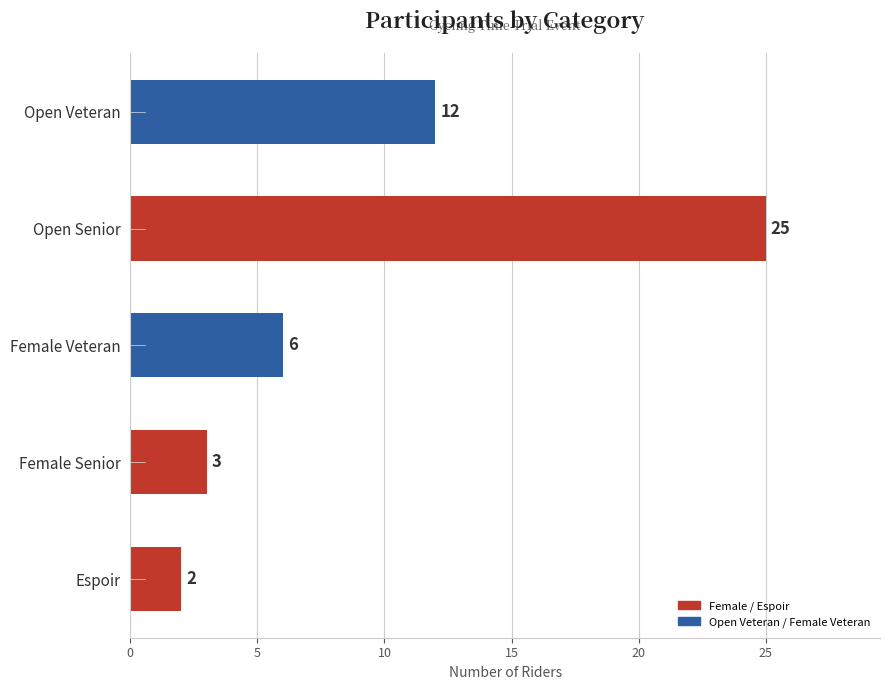

Is it true that the value at Open Senior is 43?

False